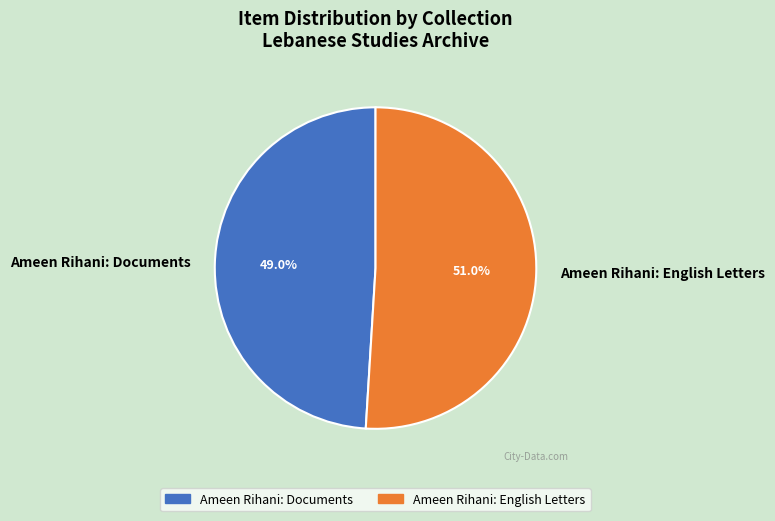

Rank the categories by value from lowest to highest.

Ameen Rihani: Documents, Ameen Rihani: English Letters